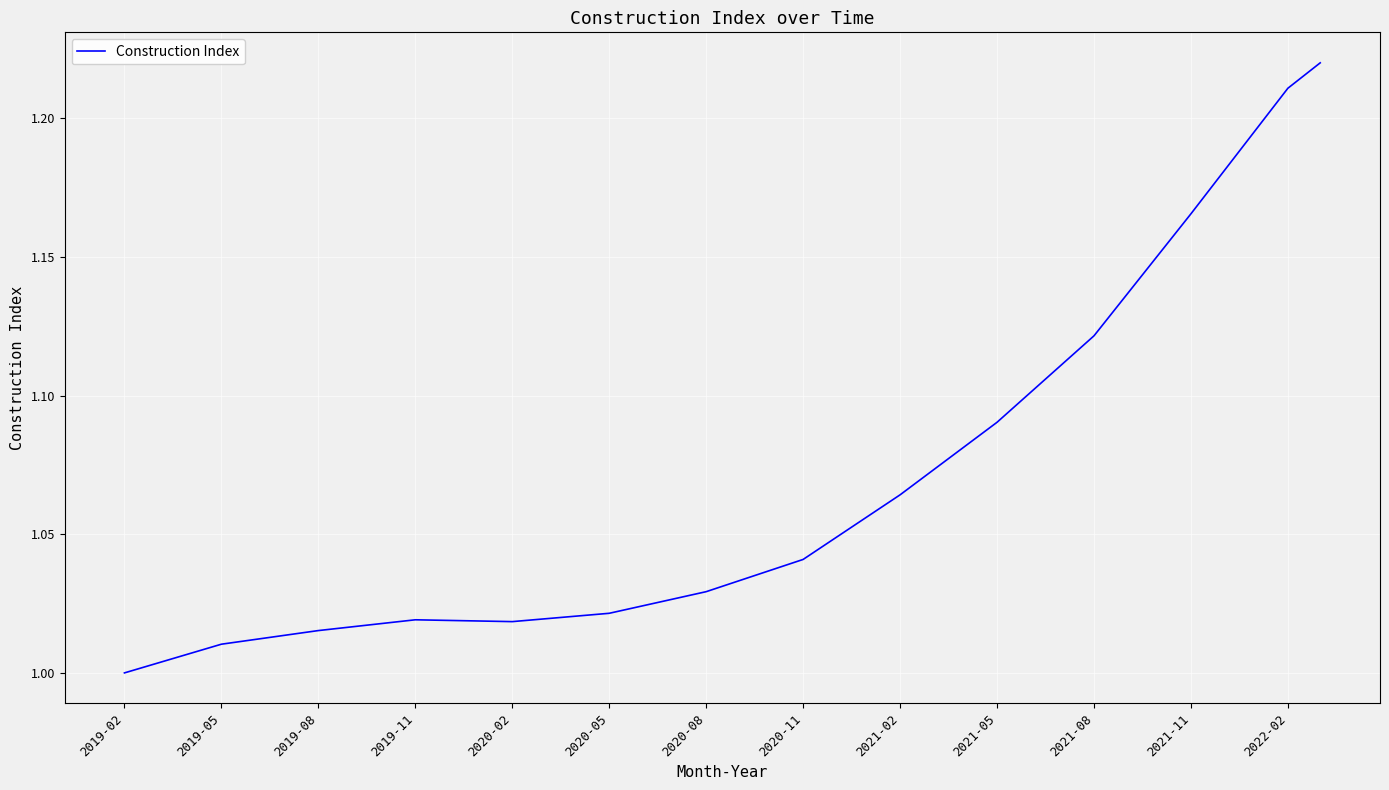

How many lines are shown in the chart?

1